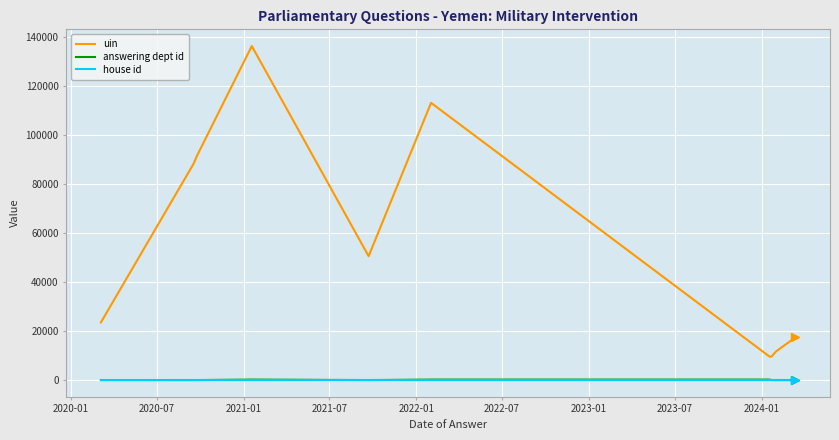

Is this an area chart (filled region under the line)?

No